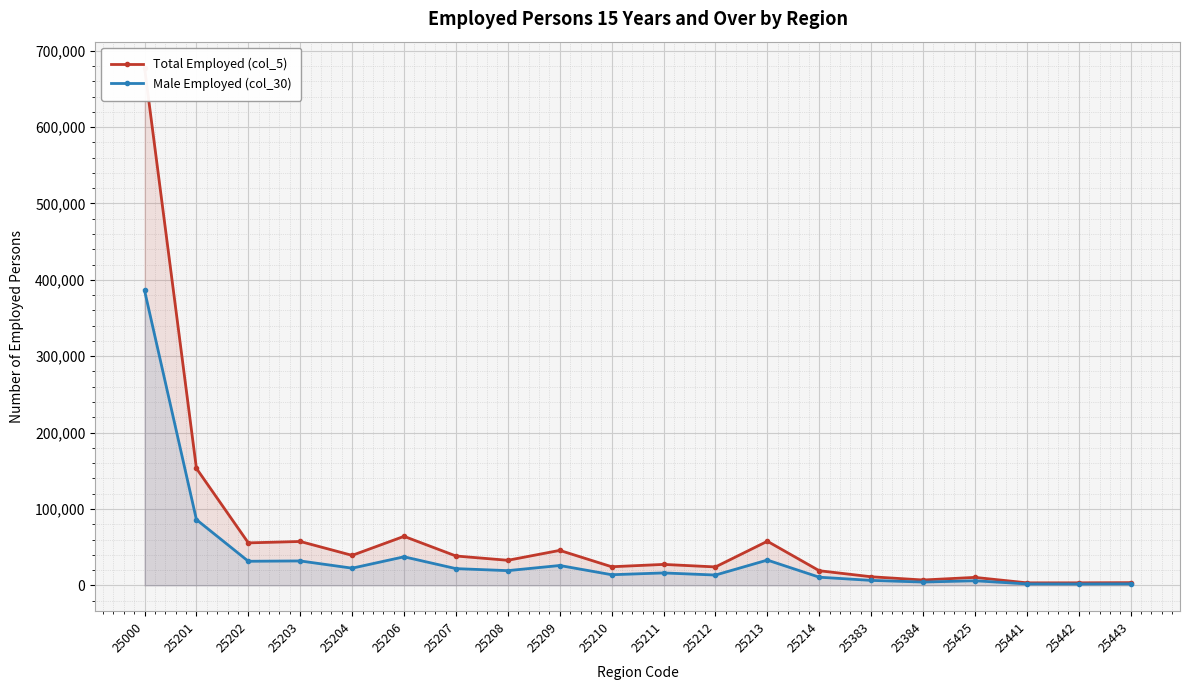

True or false: Male Employed (col_30) and Total Employed (col_5) cross at least once.

False